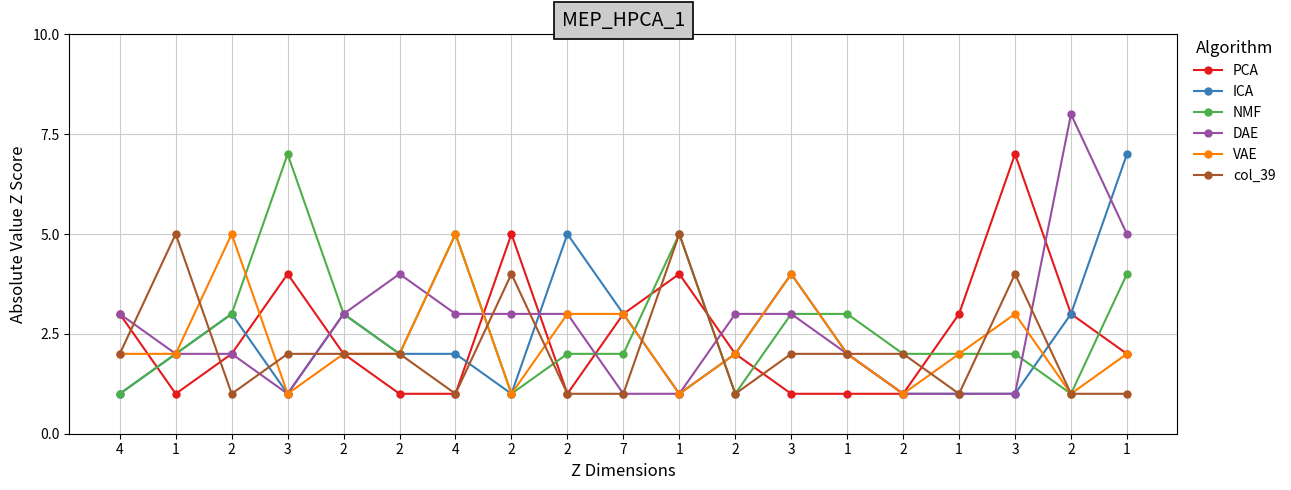

Which series has the widest spread of values?

DAE